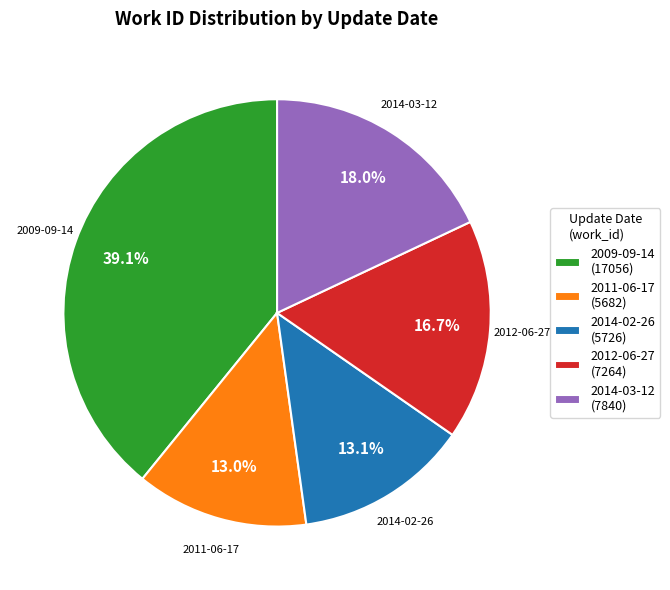

Between 2014-02-26 (5726) and 2014-03-12 (7840), which is larger?

2014-03-12 (7840)